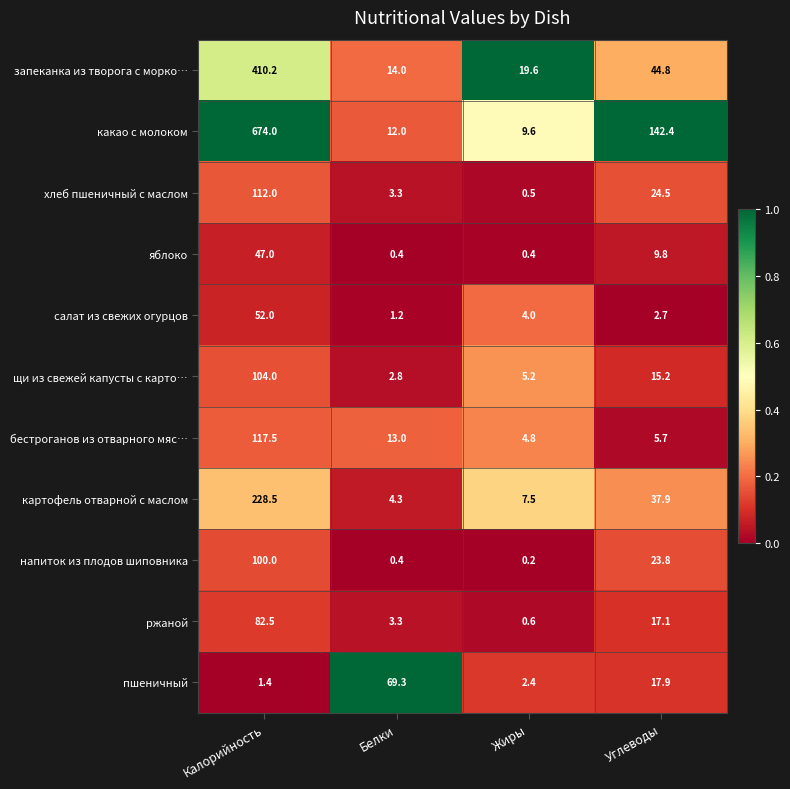

At which label is напиток из плодов шиповника closest to 50?

Углеводы